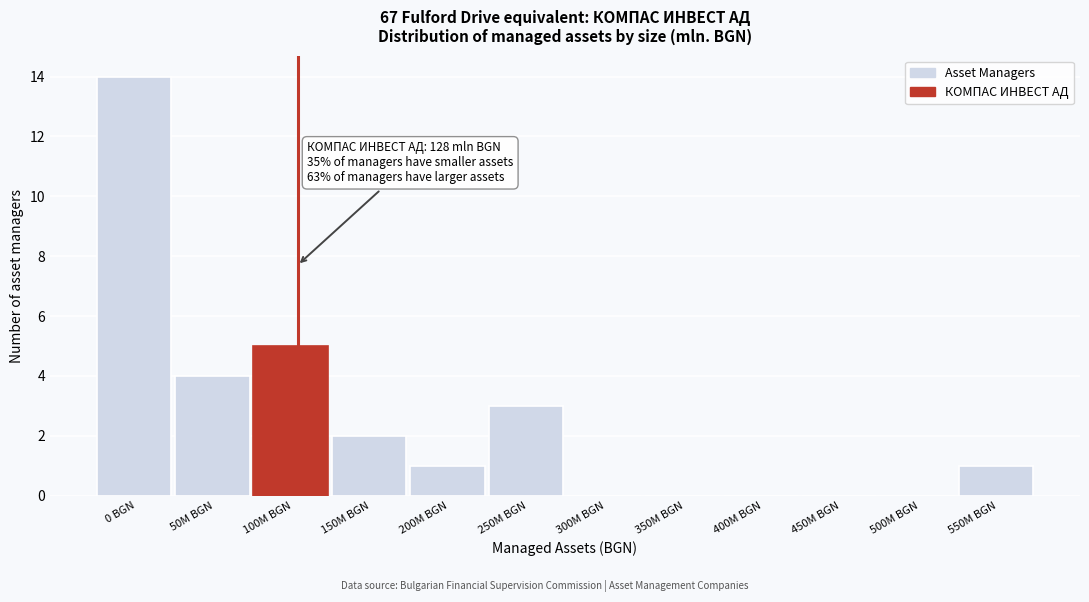

Reading left to right, list all the values displayed in this chart.

0 BGN=14	50M BGN=4	100M BGN=5	150M BGN=2	200M BGN=1	250M BGN=3	300M BGN=0	350M BGN=0	400M BGN=0	450M BGN=0	500M BGN=0	550M BGN=1